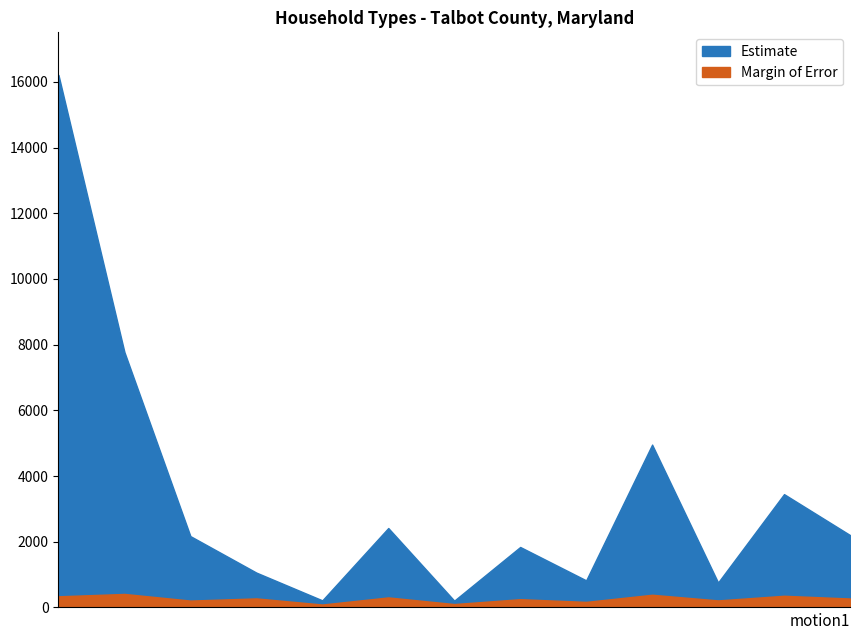

Reading right to left, extract all data points from this chart.

Estimate: Female alone 65+=2204	Female living alone=3450	With children (female)=759	Female householder=4957	Male alone 65+=825	Male living alone=1841	With children (male)=207	Male householder=2418	With children (cohabiting)=216	Cohabiting couple=1061	With children (married)=2171	Married-couple=7775	Total households=16211
Margin of Error: Female alone 65+=272	Female living alone=355	With children (female)=214	Female householder=386	Male alone 65+=169	Male living alone=251	With children (male)=103	Male householder=305	With children (cohabiting)=89	Cohabiting couple=275	With children (married)=209	Married-couple=411	Total households=339